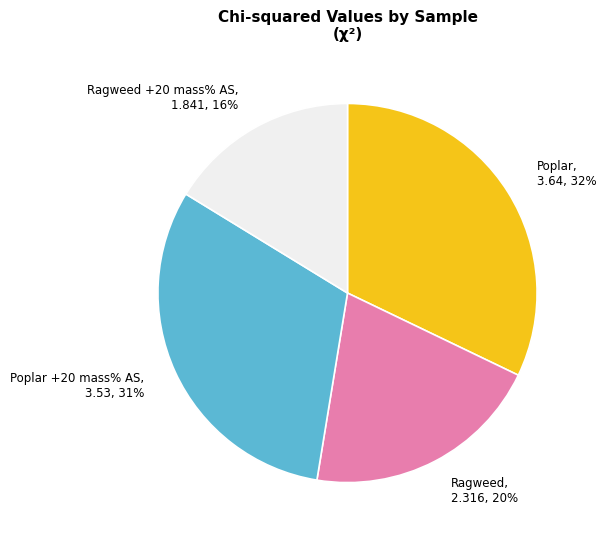

Does Poplar +20 mass% AS account for over 50% of the chart?

No